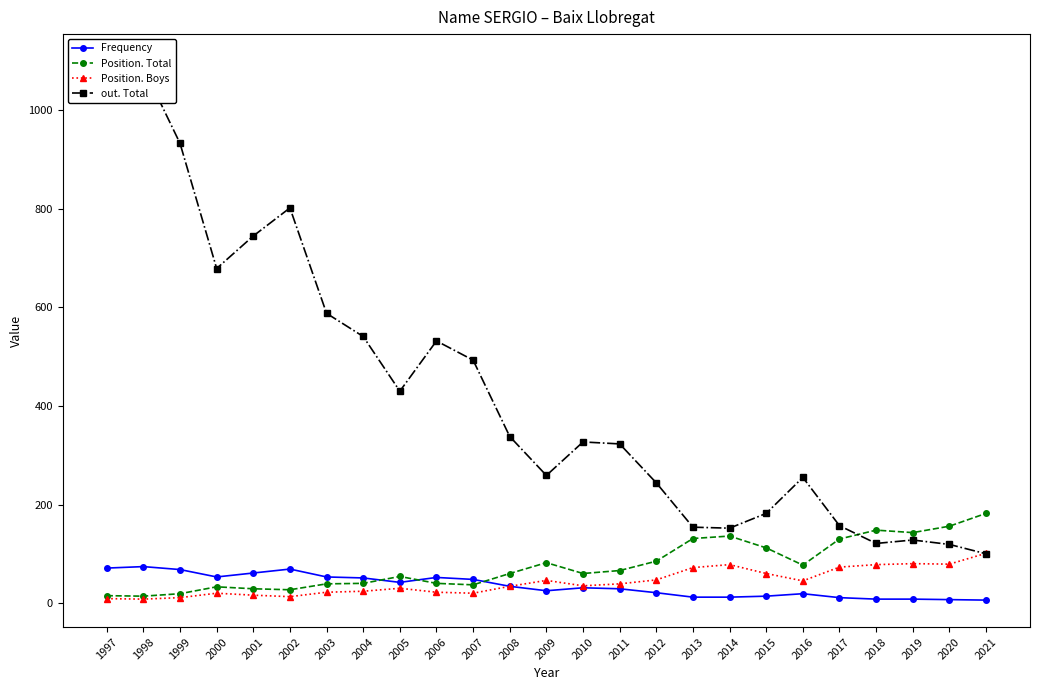

What is the total value across all series at 2016?

396